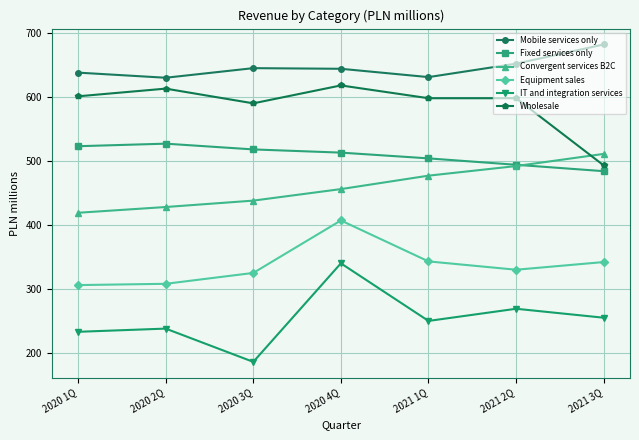

At which category is the sum across all series the highest?

2020 4Q